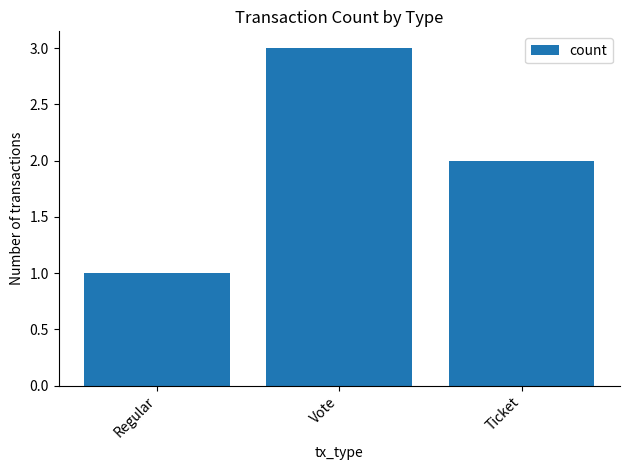

Reading left to right, list all the values displayed in this chart.

Regular=1	Vote=3	Ticket=2